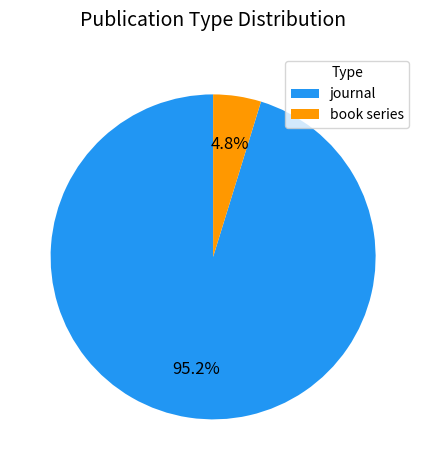

Is it true that journal is 95% of the pie?

True